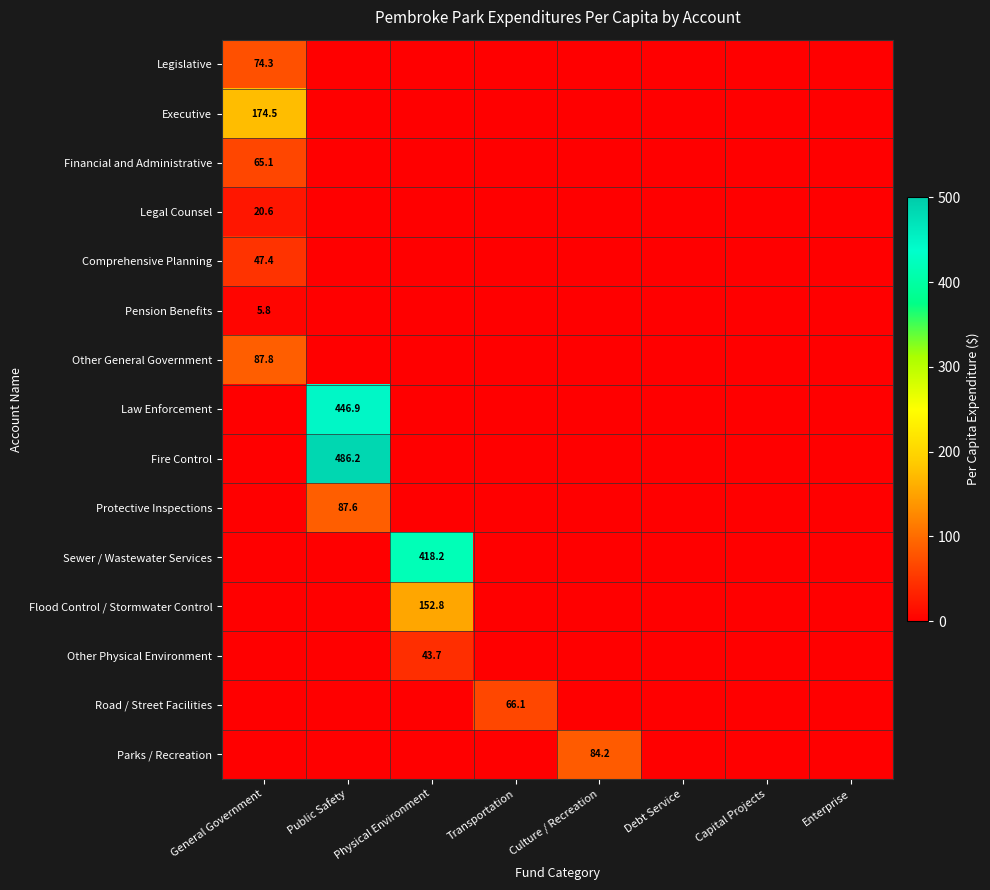

The value of Legal Counsel at General Government is 20.6. True or false?

True